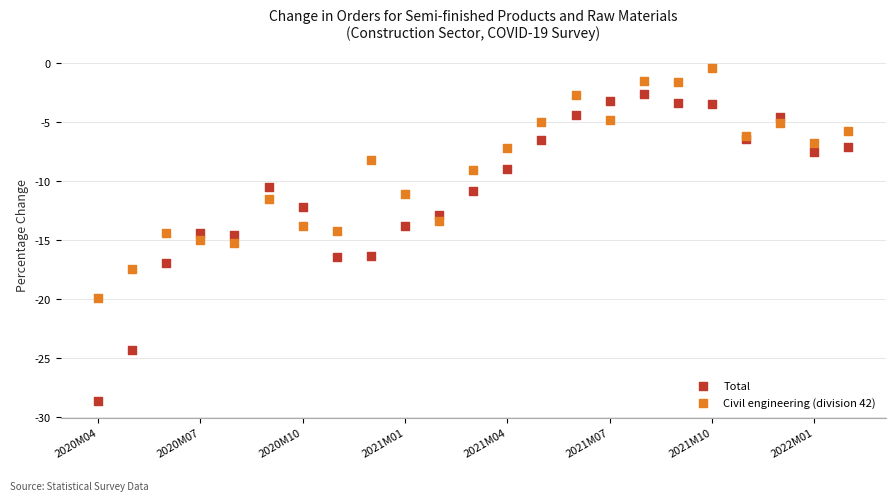

What are all the series names shown in the legend?

Total, Civil engineering (division 42)